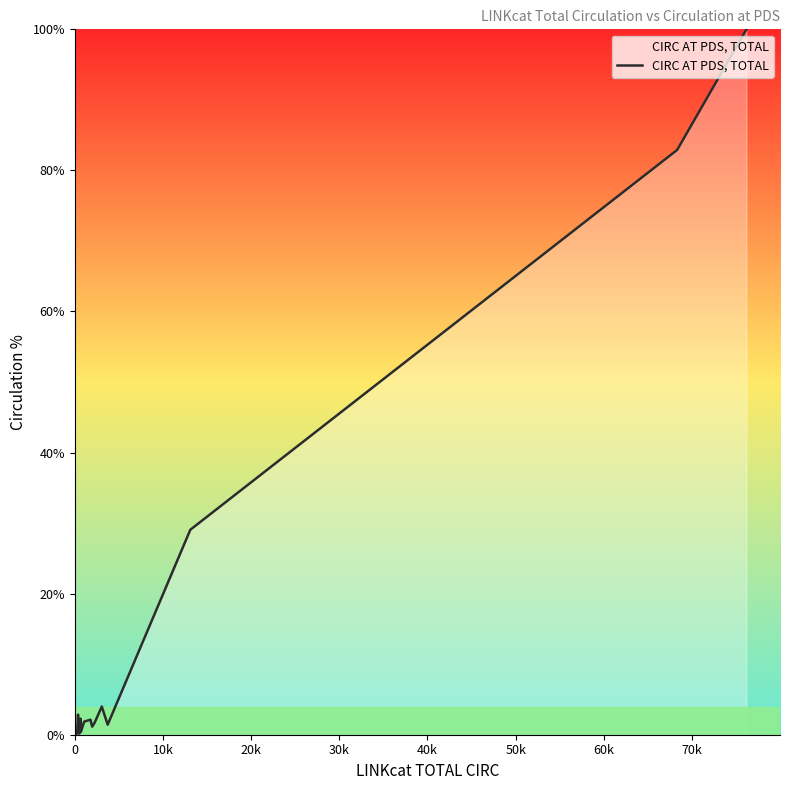

What is the difference between the maximum and minimum values?

99.9